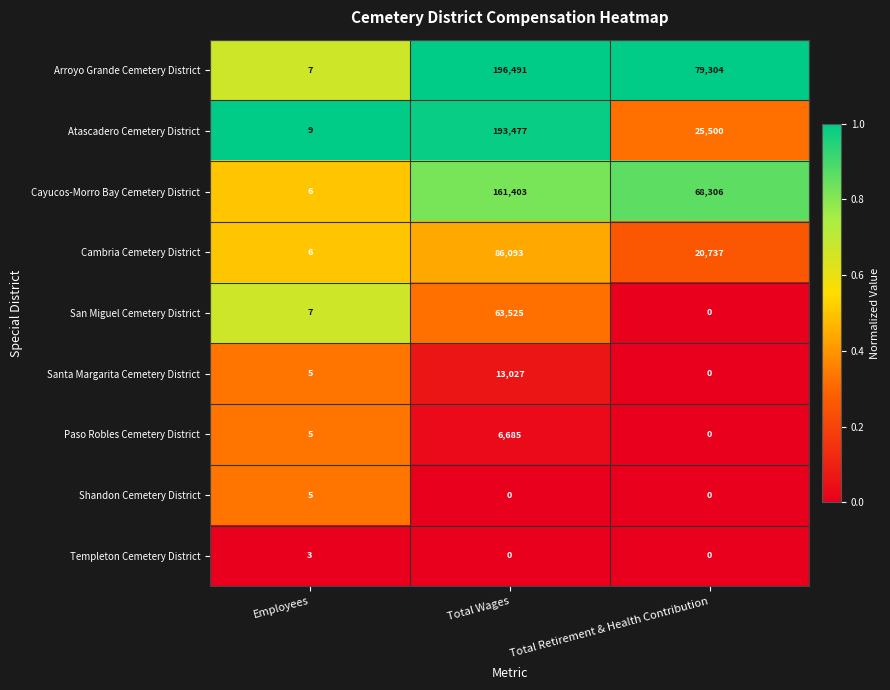

At which category does the chart reach its peak across all series?

Total Wages